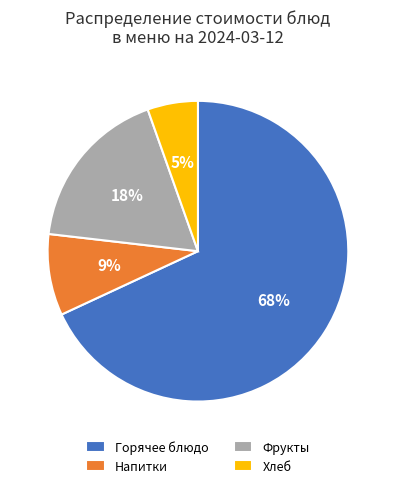

Between Хлеб and Фрукты, which is larger?

Фрукты